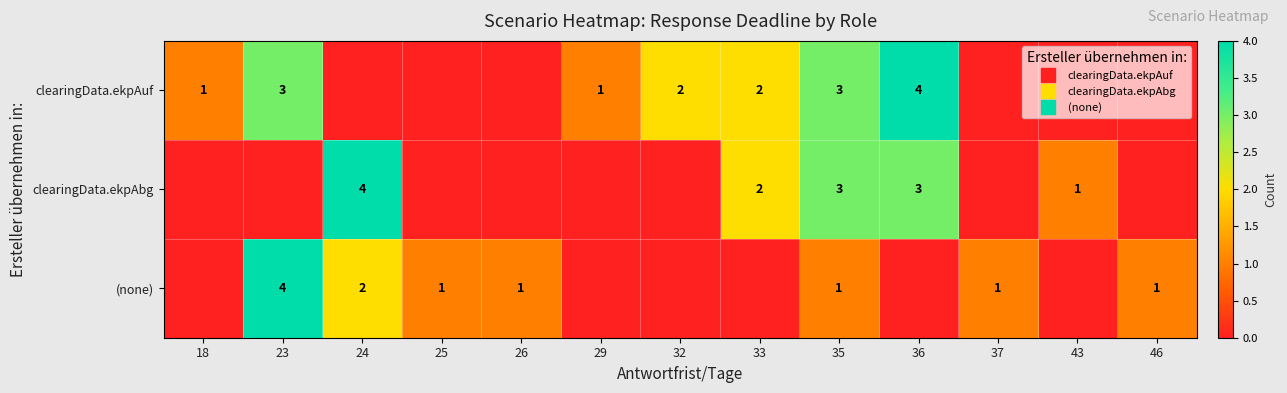

Count the clearingData.ekpAuf values in the range 0 to 2.

10